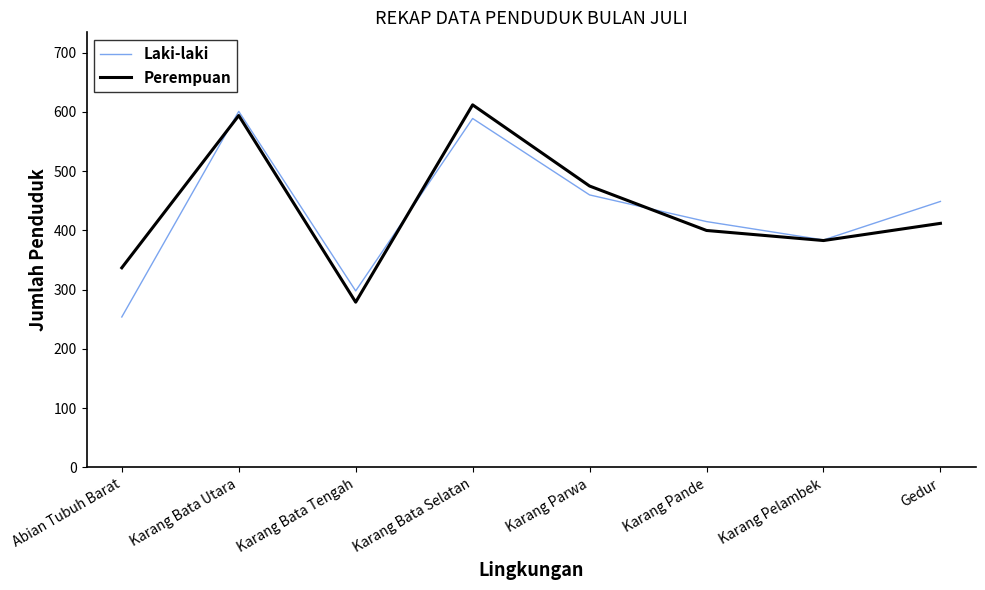

Reading left to right, extract all data points from this chart.

Laki-laki: 254	601	298	589	460	415	384	449
Perempuan: 337	594	279	612	475	400	383	412